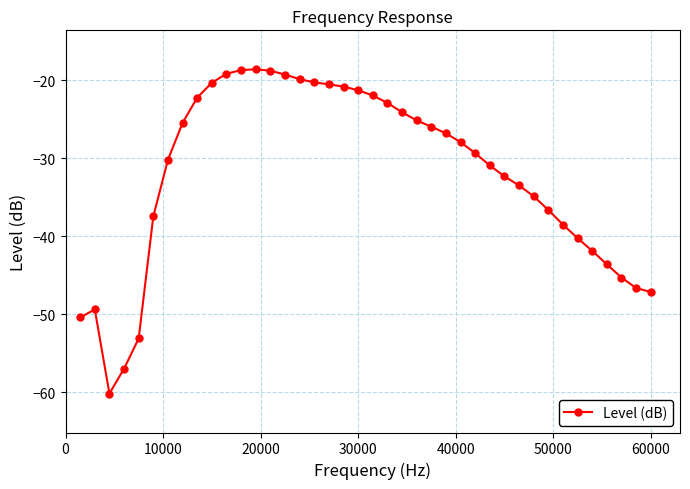

Does the chart have visible grid lines?

Yes